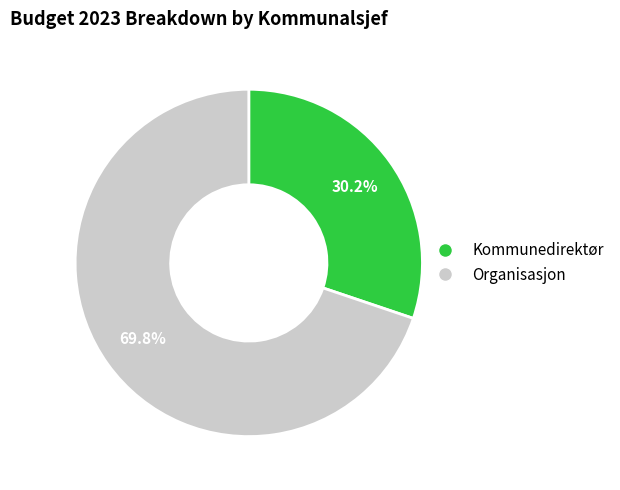

To the nearest percent, what is the difference between the largest and smallest slice percentages?

40%